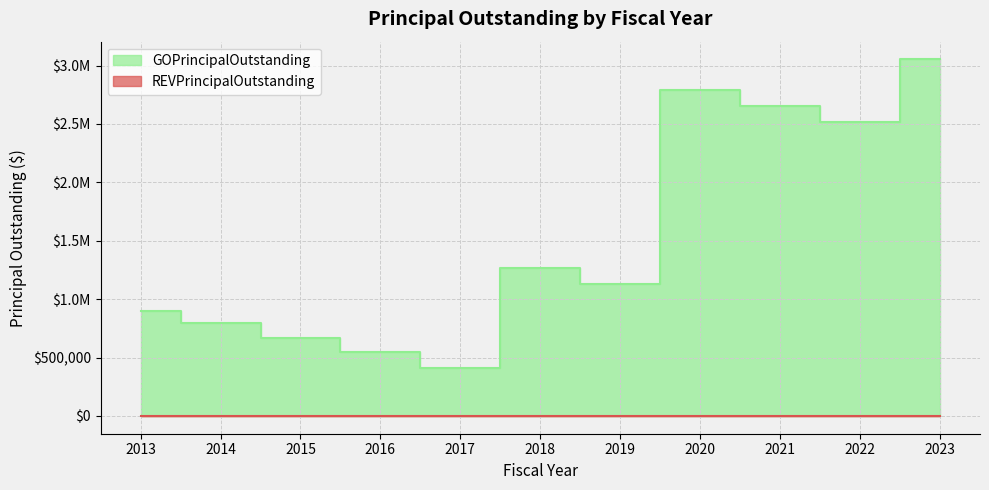

Where is the first local maximum?

2018